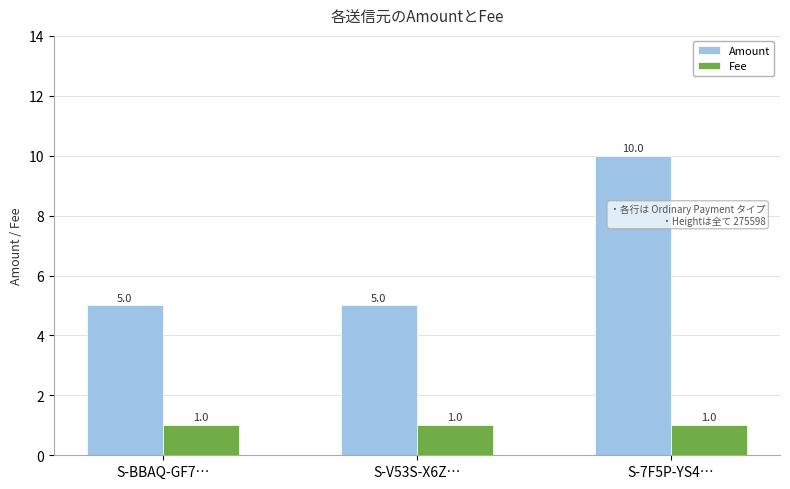

What is the spread (max minus min) of values at S-7F5P-YS4…?

9